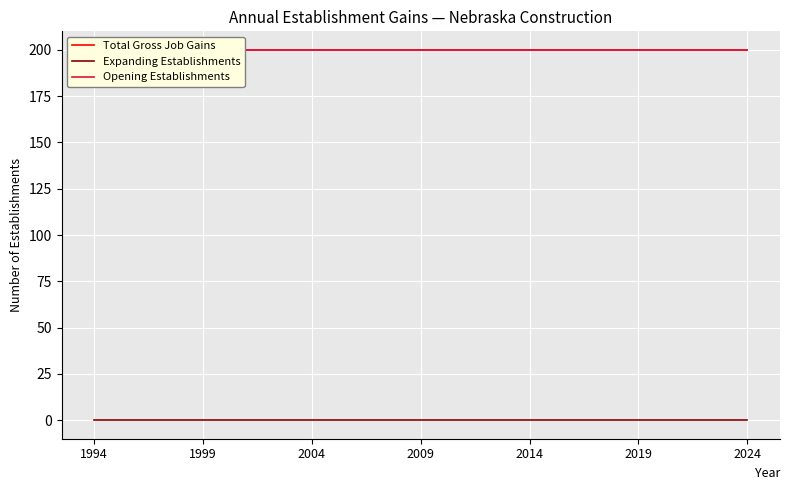

At which category does the chart reach its peak across all series?

1994